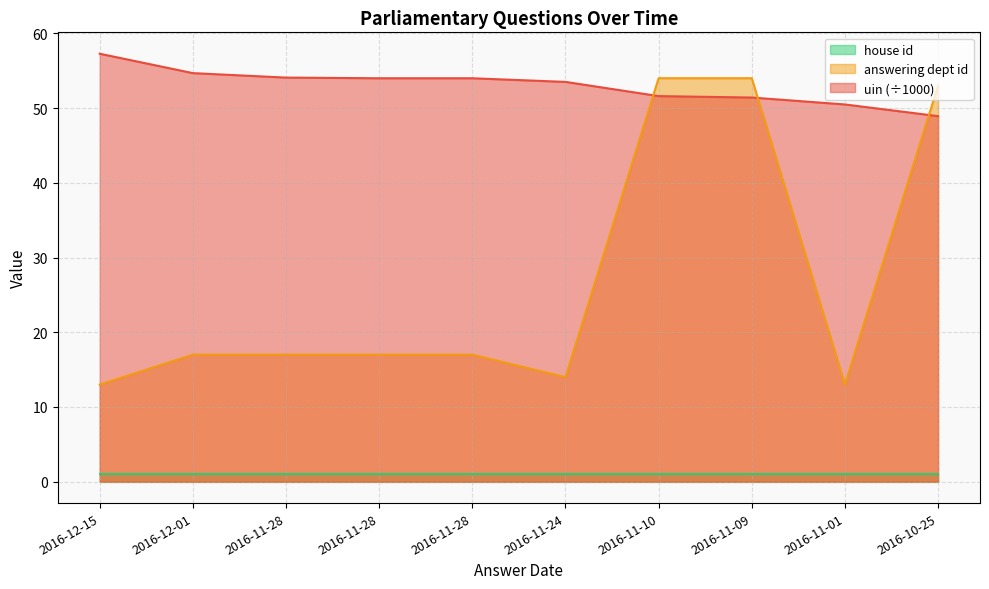

What is the minimum value shown in the chart?

1.0